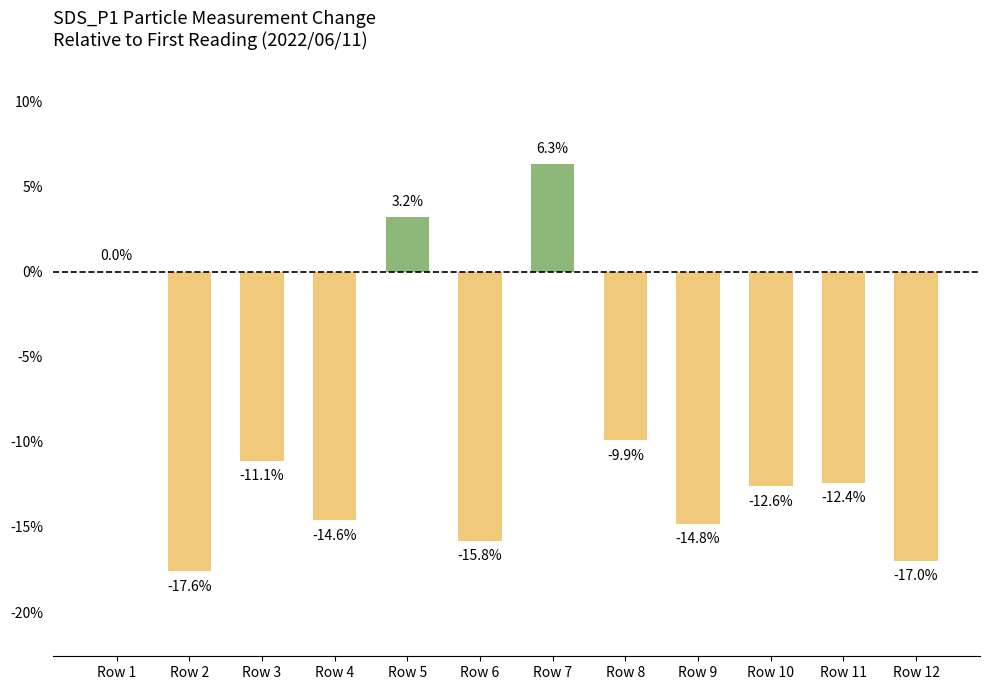

The chart shows a value of 4.8 at Row 5. True or false?

False